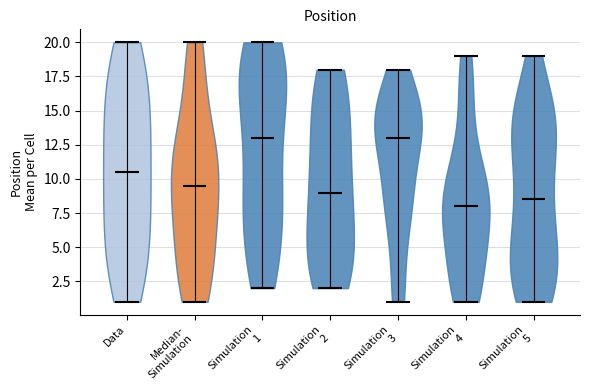

Reading left to right, read every violin against the y-axis: where its median line is, and the lowest and highest points it reaches. The values are not printed on the chart, so give them approximately, as read against the axis.

Data: median line 10.5, lowest point 1.0, highest point 20.0
Median- Simulation: median line 9.5, lowest point 1.0, highest point 20.0
Simulation 1: median line 13.0, lowest point 2.0, highest point 20.0
Simulation 2: median line 9.0, lowest point 2.0, highest point 18.0
Simulation 3: median line 13.0, lowest point 1.0, highest point 18.0
Simulation 4: median line 8.0, lowest point 1.0, highest point 19.0
Simulation 5: median line 8.5, lowest point 1.0, highest point 19.0